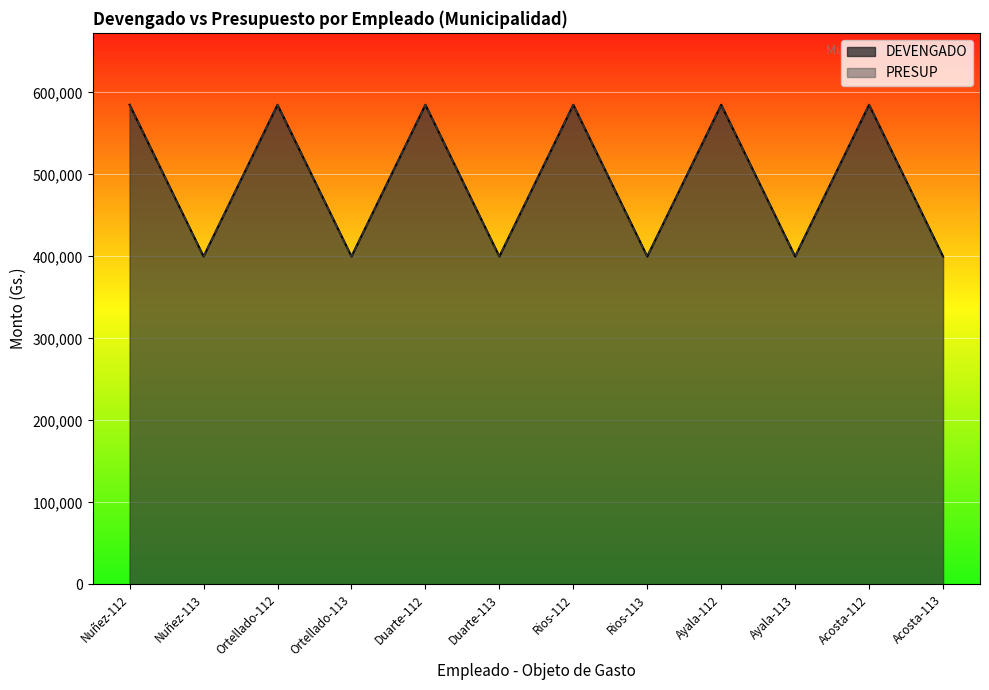

What is the total value across all series at Acosta-112?

1170000